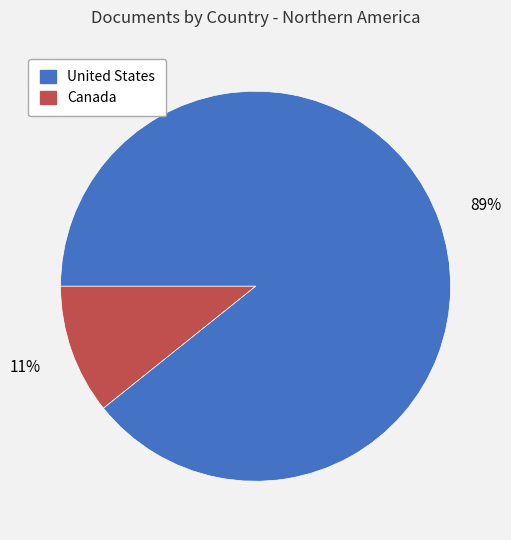

How many segments does this pie chart have?

2